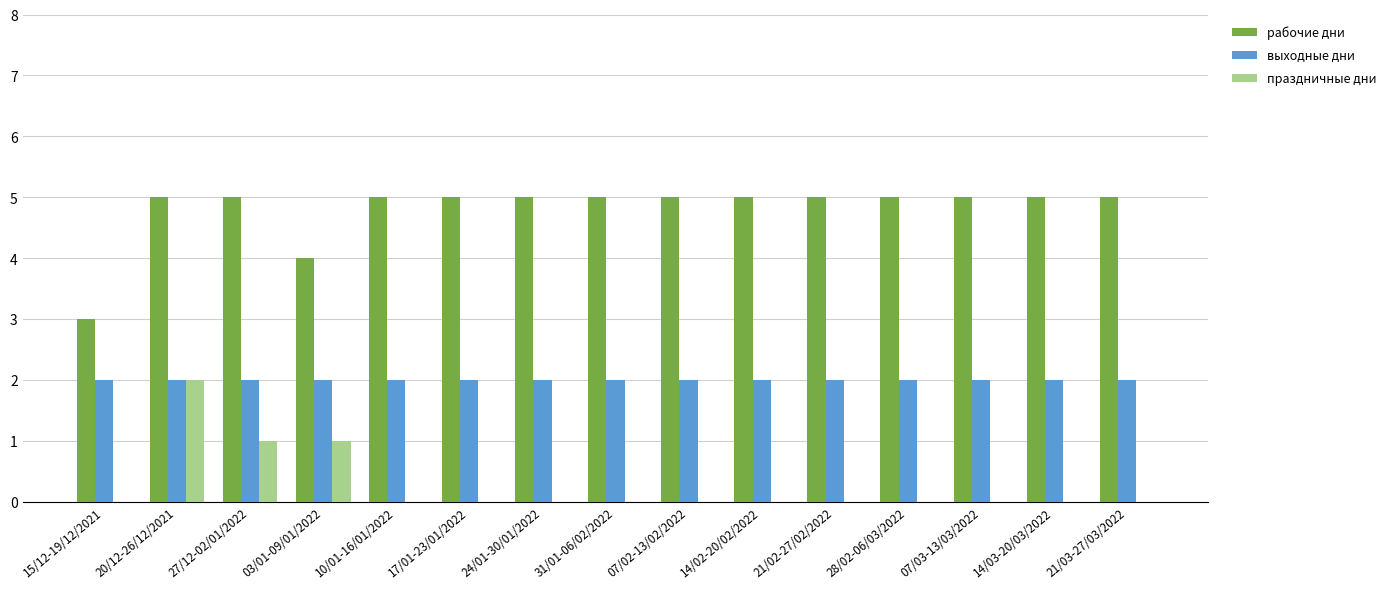

At which category is the sum across all series the highest?

20/12-26/12/2021